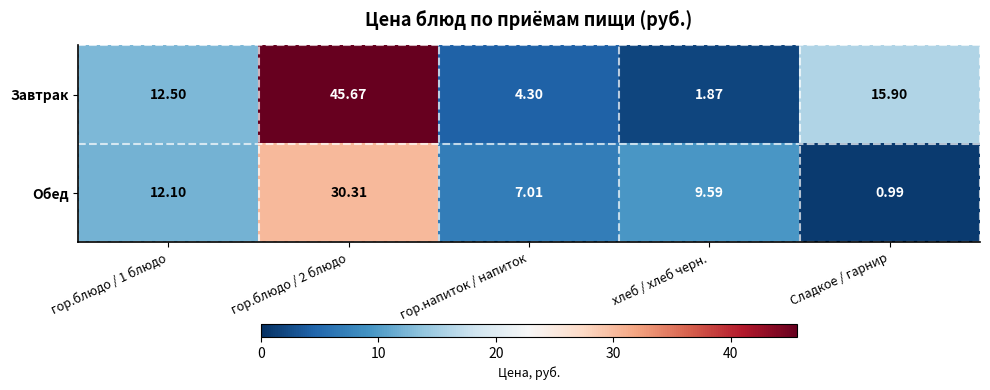

At which label is Завтрак closest to 23?

Сладкое / гарнир